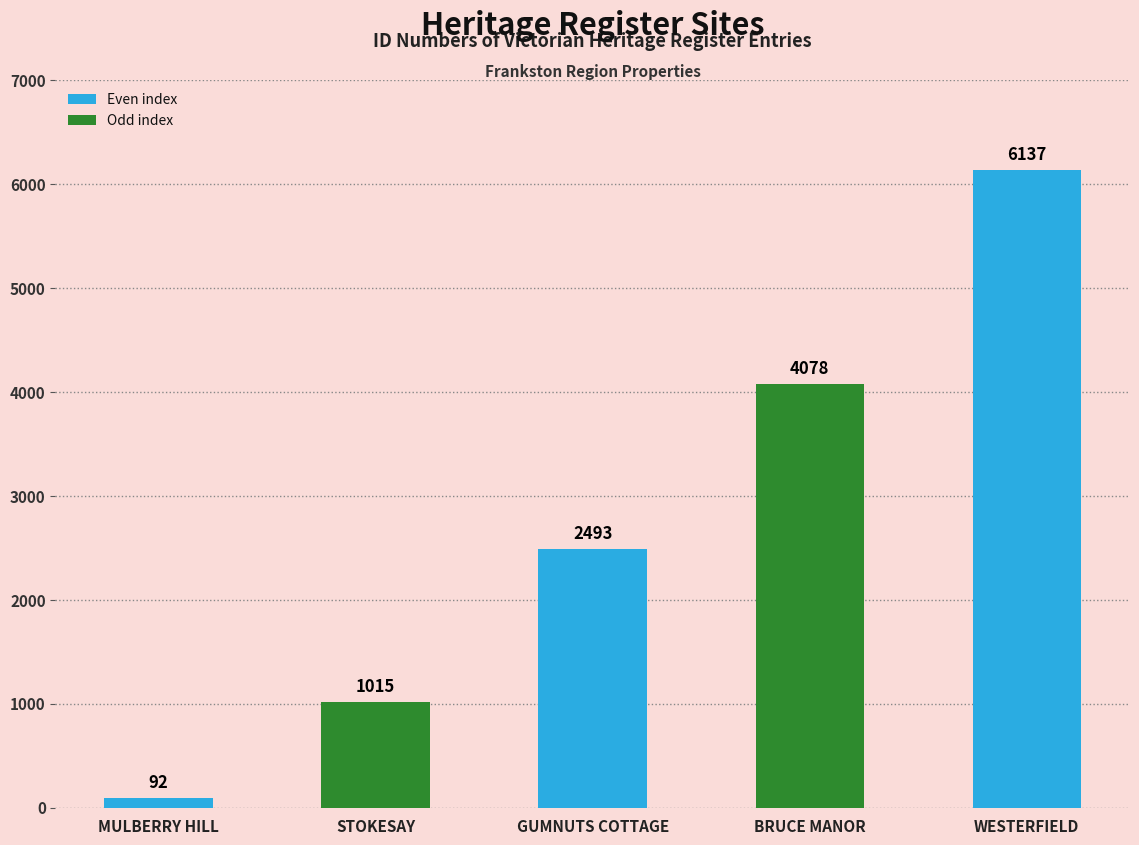

Reading right to left, extract all data points from this chart.

6137	4078	2493	1015	92